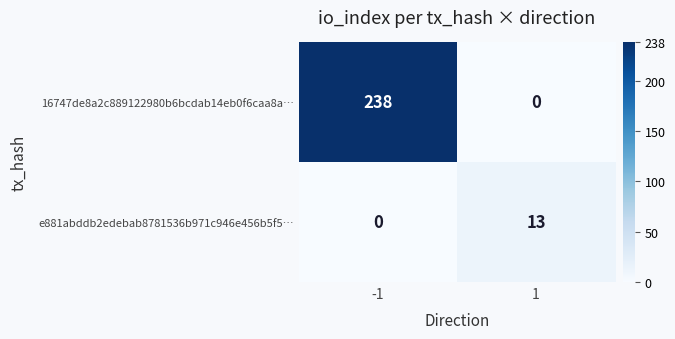

True or false: 16747de8a2c889122980b6bcdab14eb0f6caa8a… has a value of 129 at 1.

False